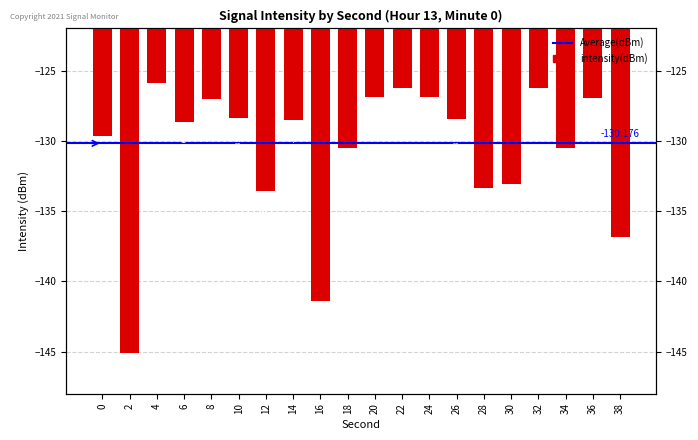

Reading right to left, extract all data points from this chart.

-136.8	-127.0	-130.5	-126.3	-133.1	-133.3	-128.4	-126.9	-126.2	-126.9	-130.5	-141.4	-128.5	-133.5	-128.4	-127.0	-128.6	-125.9	-145.1	-129.6